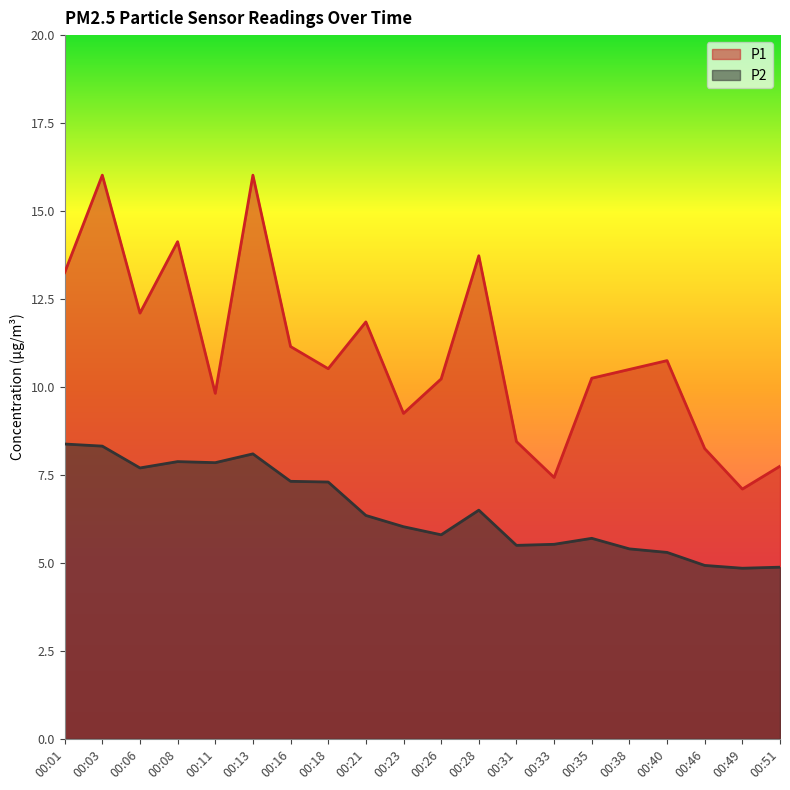

At 00:28, list the series in order from smallest to largest.

P2, P1